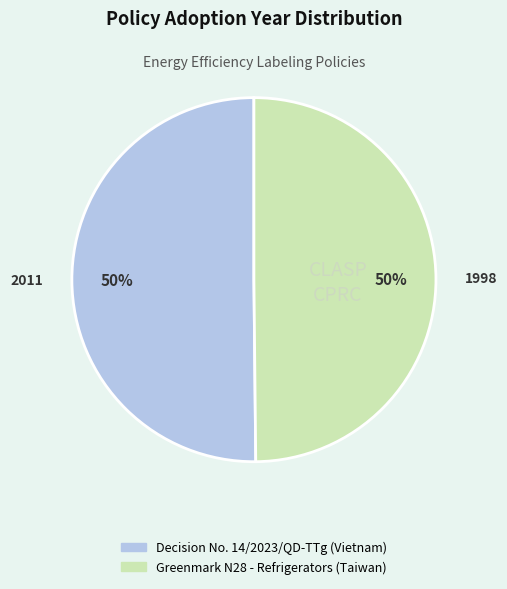

What is the ratio of the value at Decision No. 14/2023/QD-TTg (Vietnam) to the value at Greenmark N28 - Refrigerators (Taiwan)?

1.0